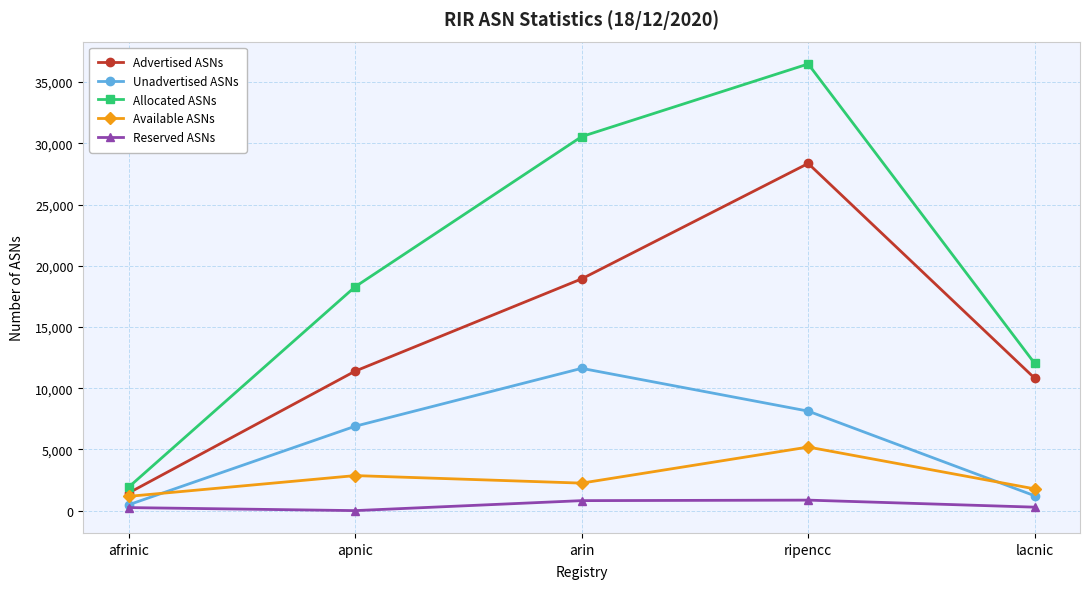

The value of Available ASNs at ripencc is 7326. True or false?

False